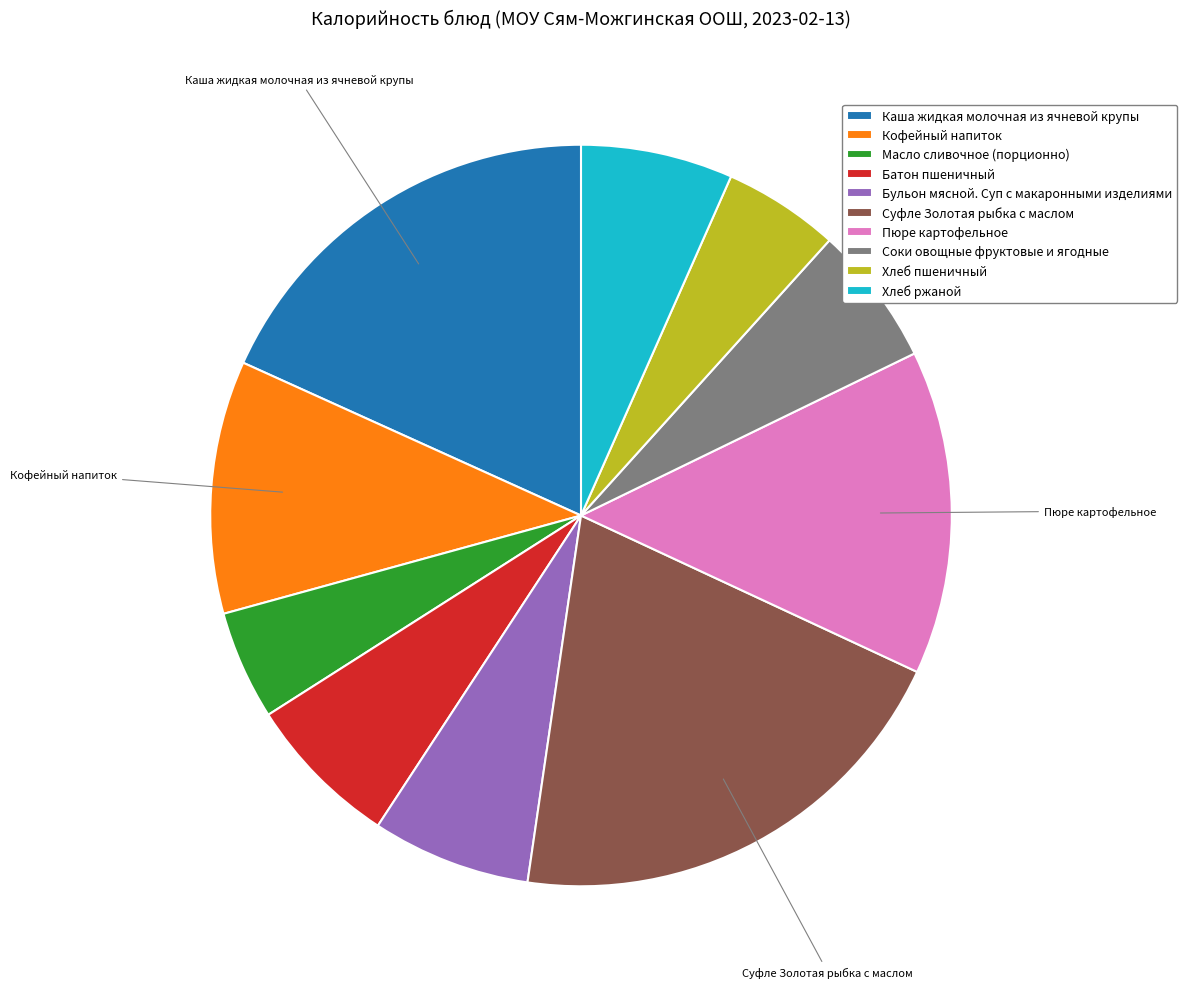

Is there any slice that represents more than half of the pie?

No